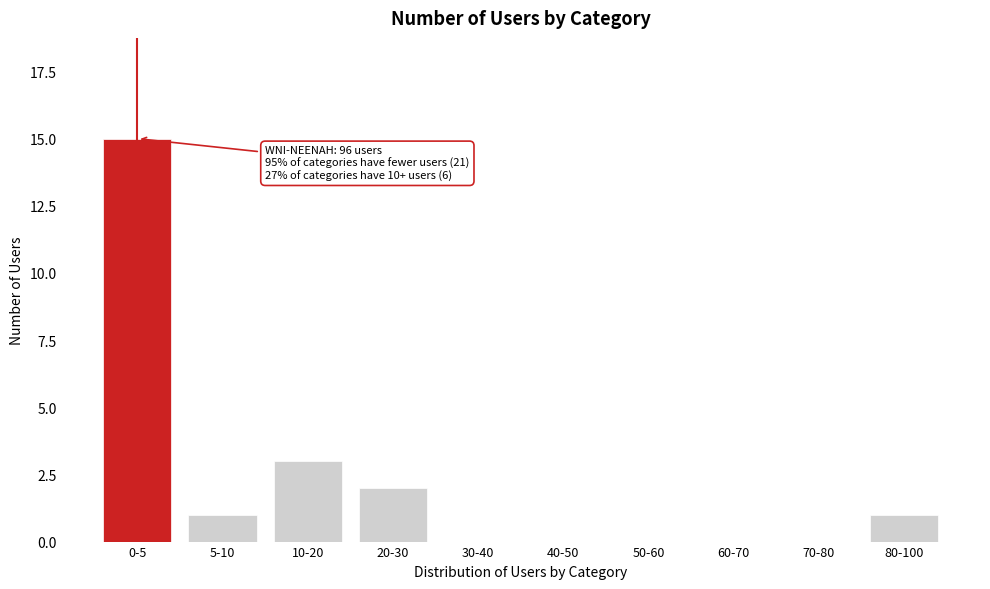

Reading left to right, transcribe all the data shown in this chart.

0-5=15	5-10=1	10-20=3	20-30=2	30-40=0	40-50=0	50-60=0	60-70=0	70-80=0	80-100=1